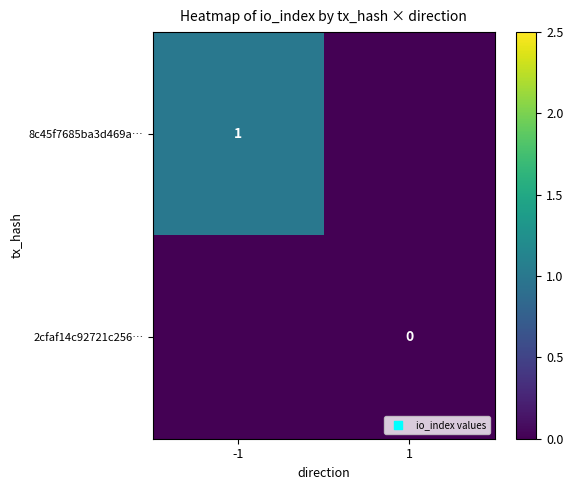

Is it true that 8c45f7685ba3d469a… equals 0 at -1?

False